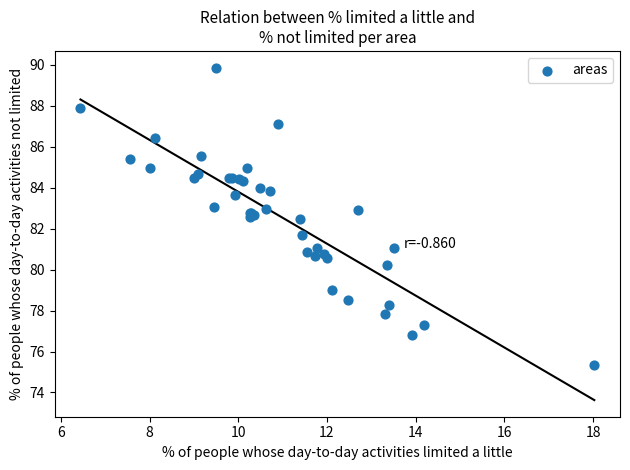

What Y value in the scatter plot is closest to 82?

81.7